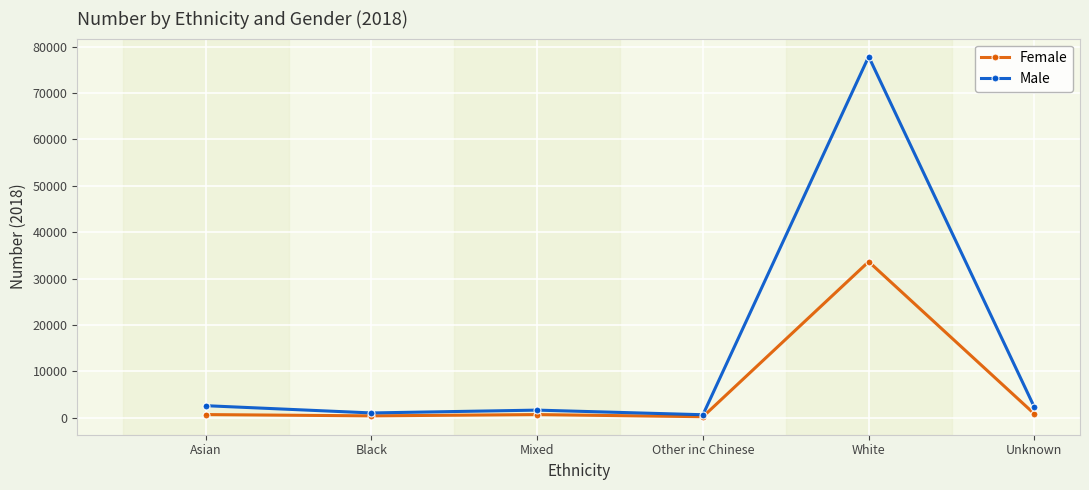

At Mixed, list the series in order from smallest to largest.

Female, Male